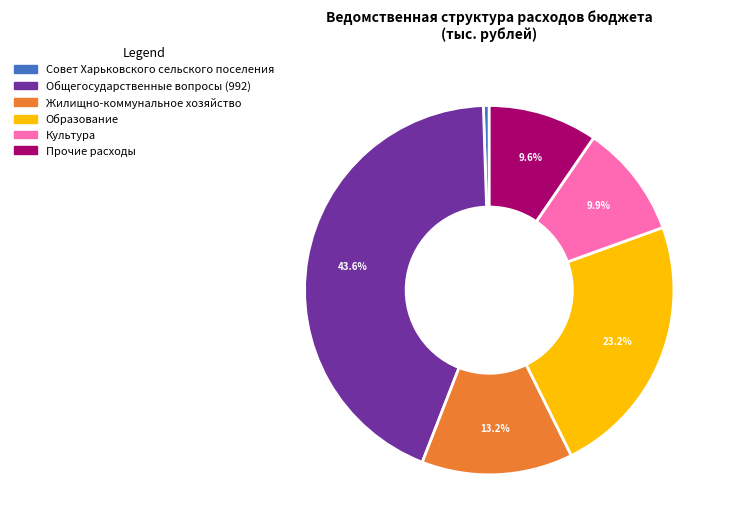

Which category has the smallest portion of the pie?

Совет Харьковского сельского поселения